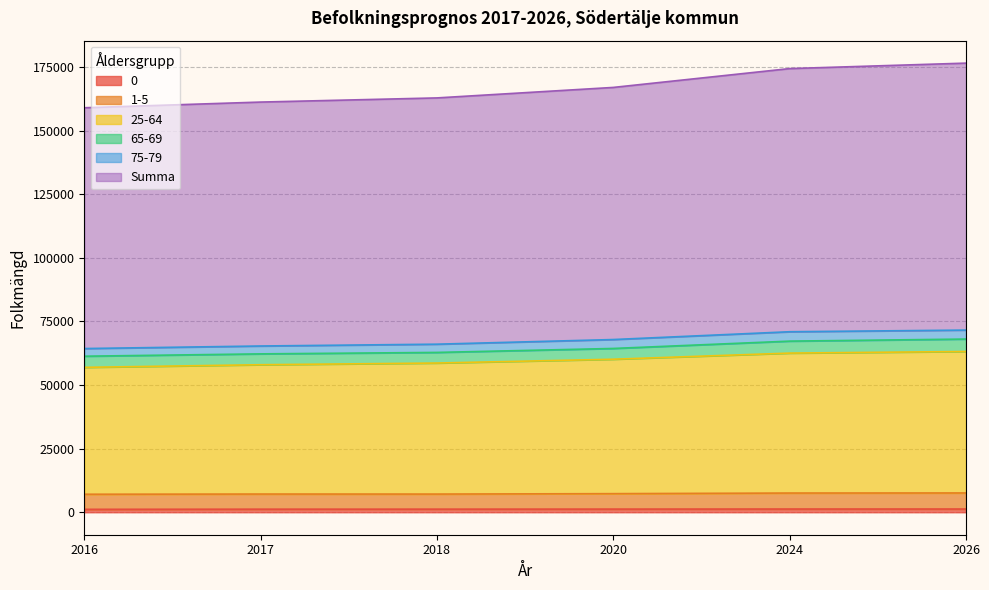

Does the chart have visible grid lines?

Yes